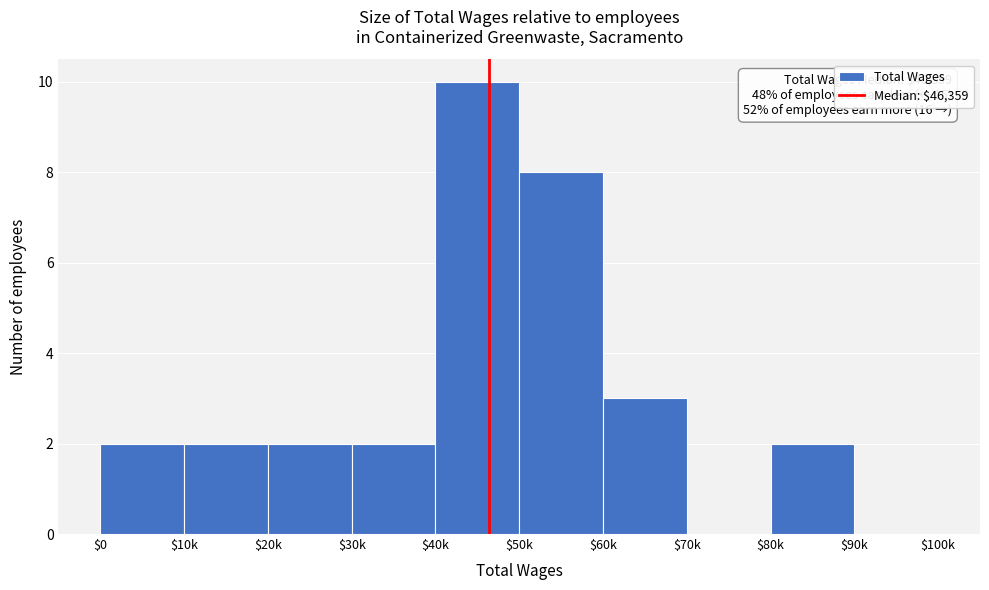

What is the maximum value shown in the chart?

10